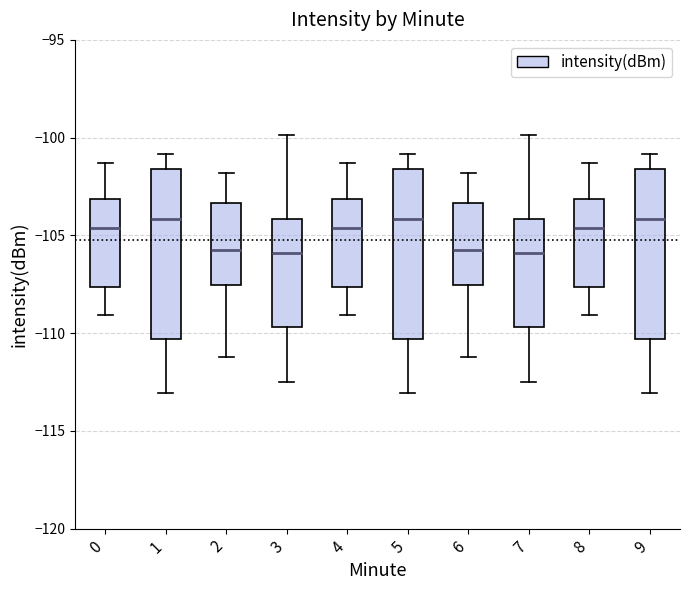

Reading left to right, read every box against the y-axis: the position of its median line, the range the box covers, and the ends of its whiskers. The values are not printed on the chart, so give them approximately, as read against the axis.

0: median -104.5, box -107.5 to -103.0, whiskers -109.0 to -101.5
1: median -104.0, box -110.5 to -101.5, whiskers -113.0 to -101.0
2: median -105.5, box -107.5 to -103.5, whiskers -111.0 to -102.0
3: median -106.0, box -109.5 to -104.0, whiskers -112.5 to -100.0
4: median -104.5, box -107.5 to -103.0, whiskers -109.0 to -101.5
5: median -104.0, box -110.5 to -101.5, whiskers -113.0 to -101.0
6: median -105.5, box -107.5 to -103.5, whiskers -111.0 to -102.0
7: median -106.0, box -109.5 to -104.0, whiskers -112.5 to -100.0
8: median -104.5, box -107.5 to -103.0, whiskers -109.0 to -101.5
9: median -104.0, box -110.5 to -101.5, whiskers -113.0 to -101.0